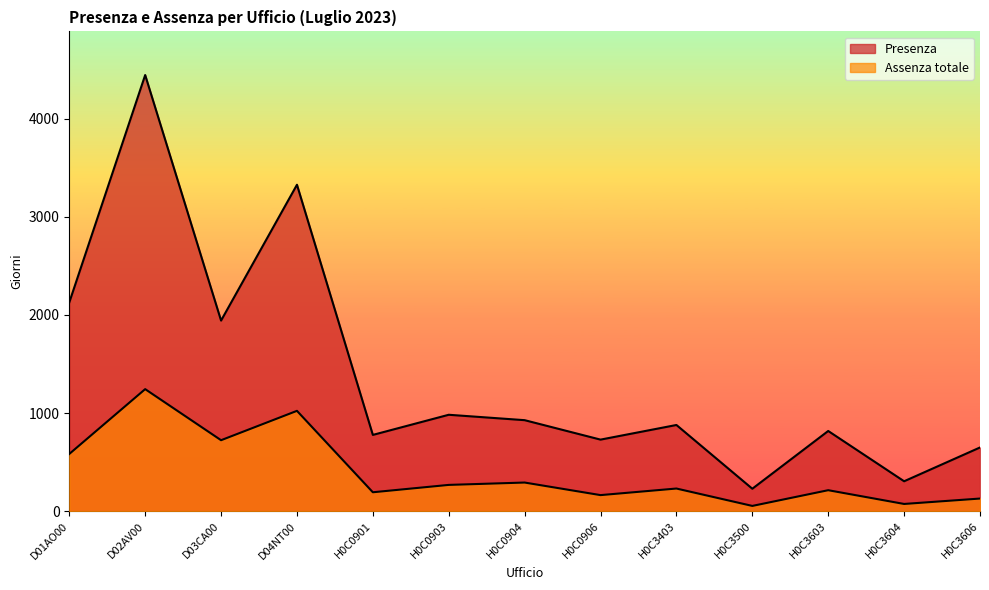

What is the label of the 9th point from the left?

H0C3403